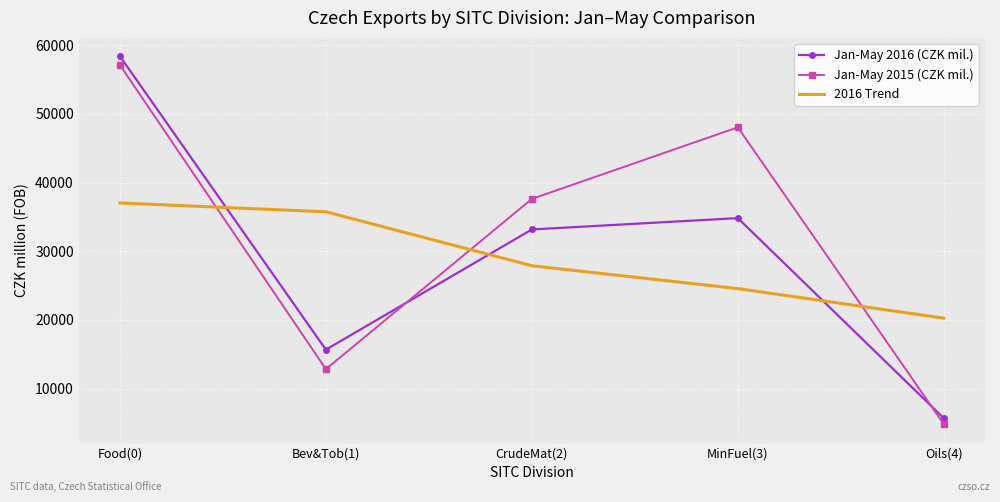

What is the minimum value shown in the chart?

4819.0